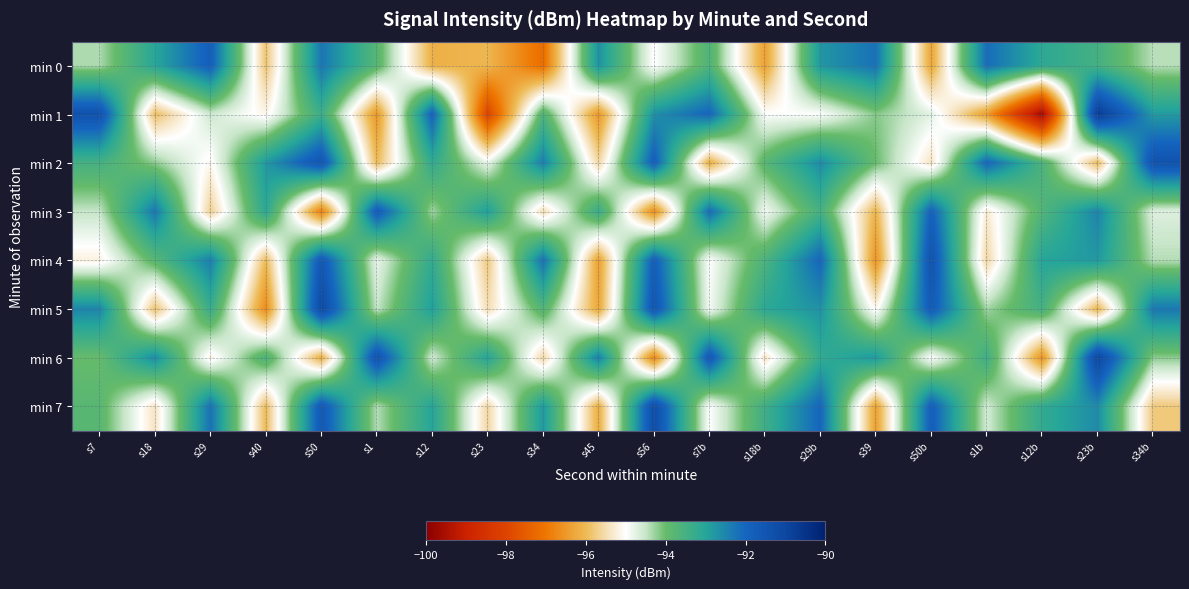

At how many categories does at least one series exceed -92?

10